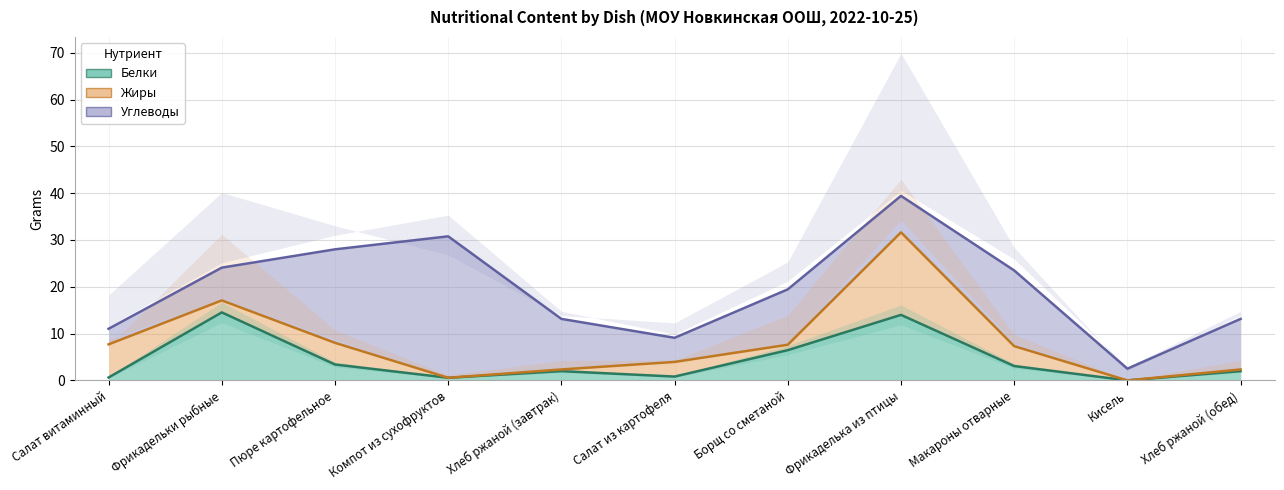

Which has a higher value, Хлеб ржаной (завтрак) or Кисель?

Хлеб ржаной (завтрак)